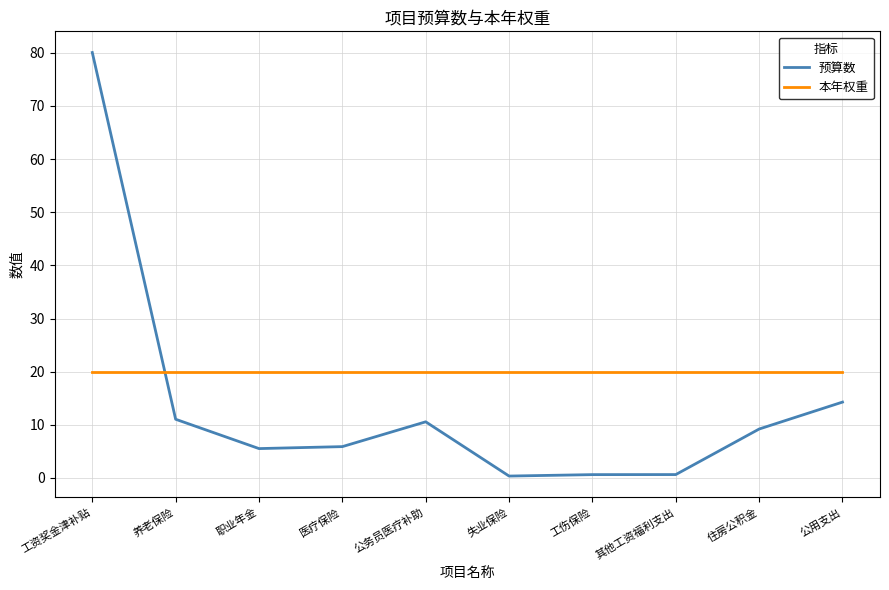

How many times do 预算数 and 本年权重 cross each other?

1